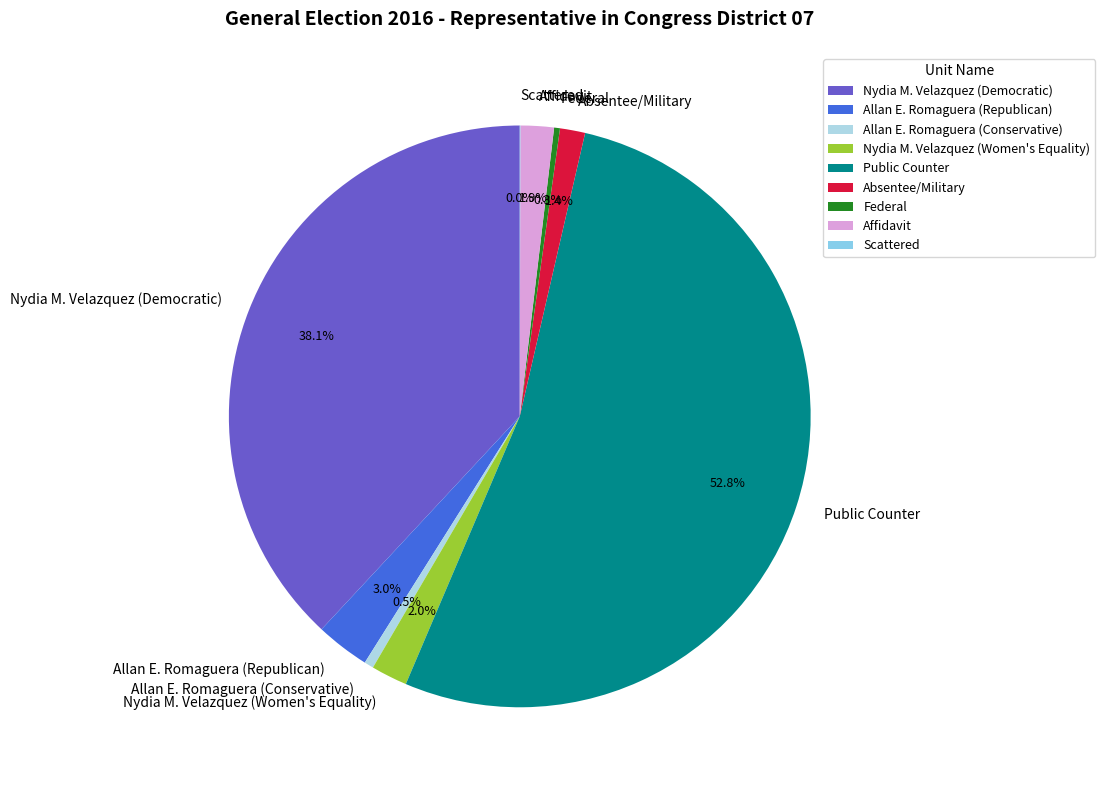

Which has a higher value, Absentee/Military or Allan E. Romaguera (Conservative)?

Absentee/Military